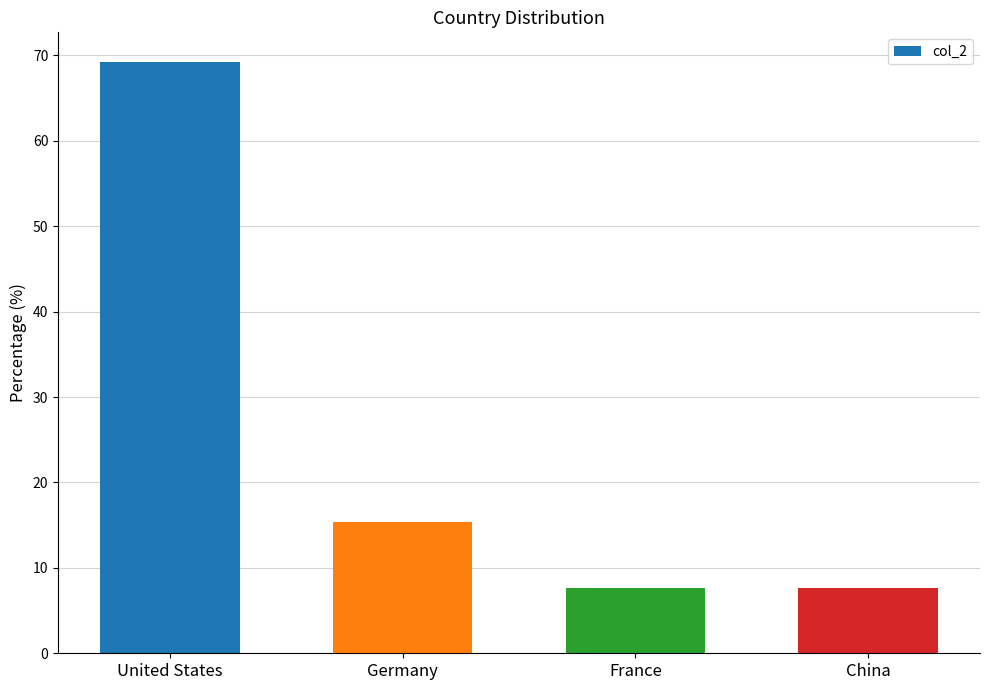

What is the minimum value shown in the chart?

7.7